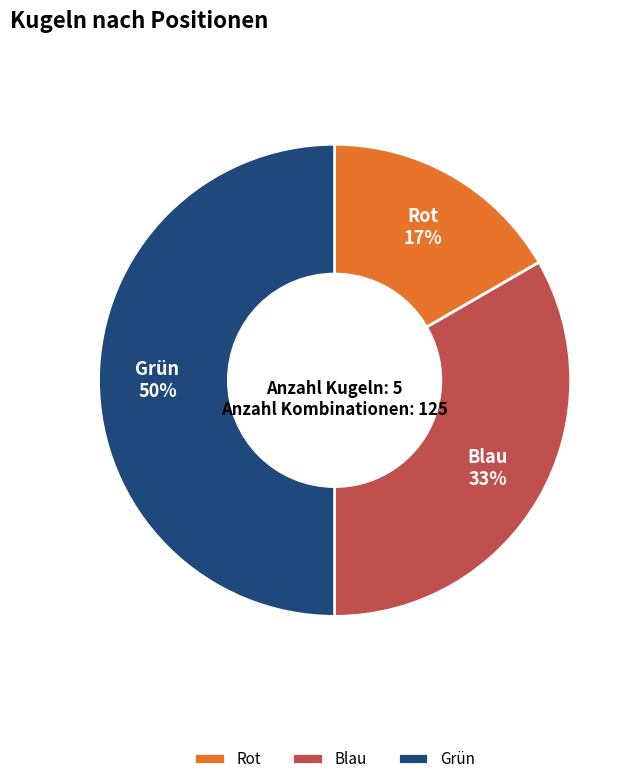

Does Blau account for over 50% of the chart?

No